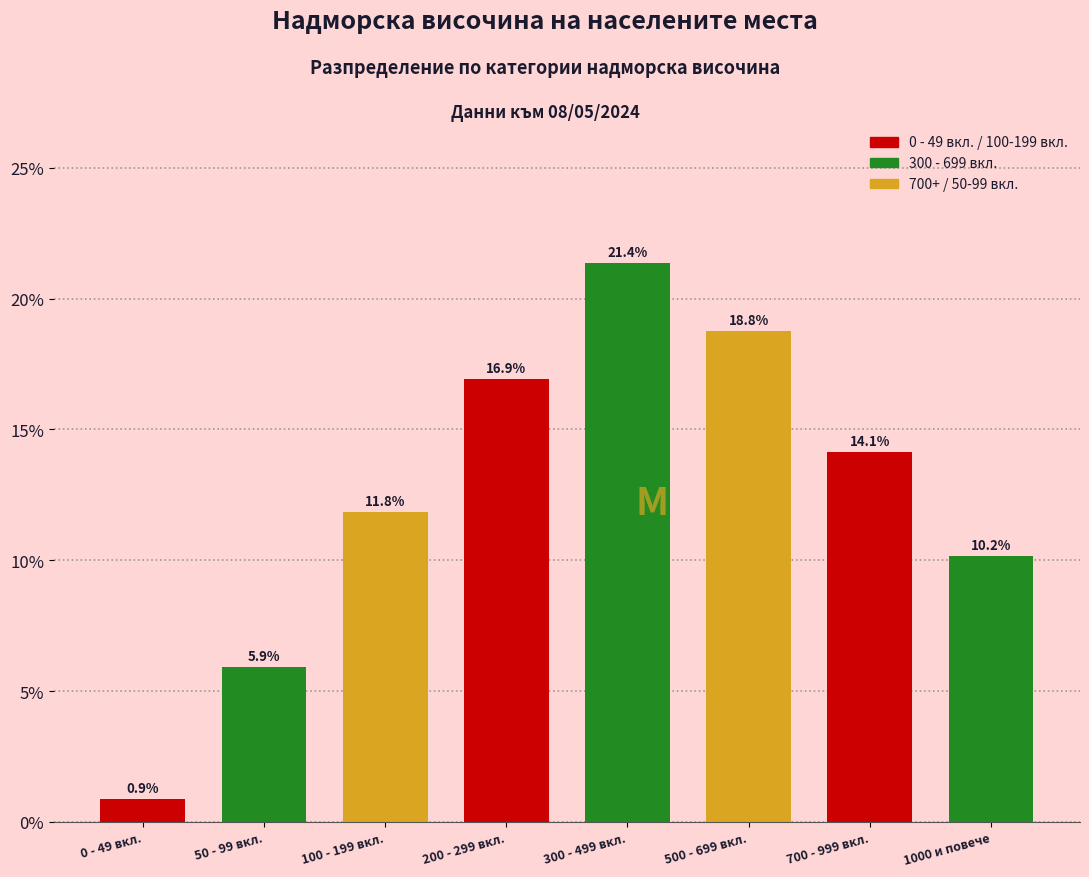

Reading right to left, list all the values displayed in this chart.

1000 и повече=10.2	700 - 999 вкл.=14.1	500 - 699 вкл.=18.8	300 - 499 вкл.=21.4	200 - 299 вкл.=16.9	100 - 199 вкл.=11.8	50 - 99 вкл.=5.9	0 - 49 вкл.=0.9